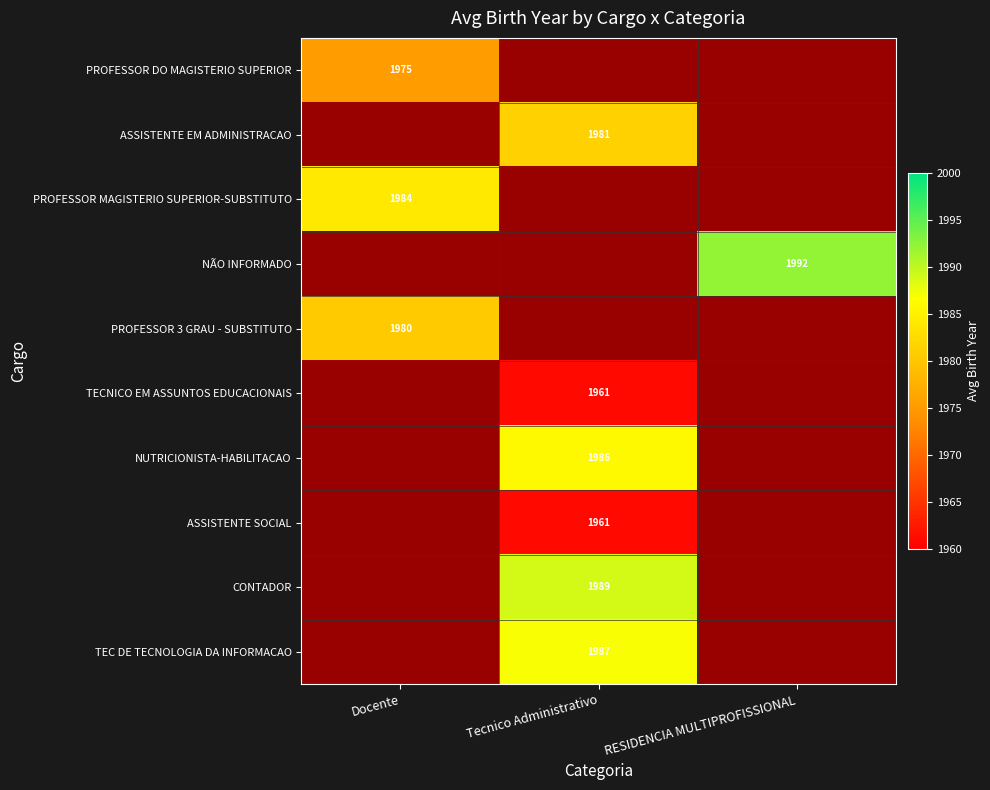

True or false: ASSISTENTE EM ADMINISTRACAO has a value of -623.7 at RESIDENCIA MULTIPROFISSIONAL.

False